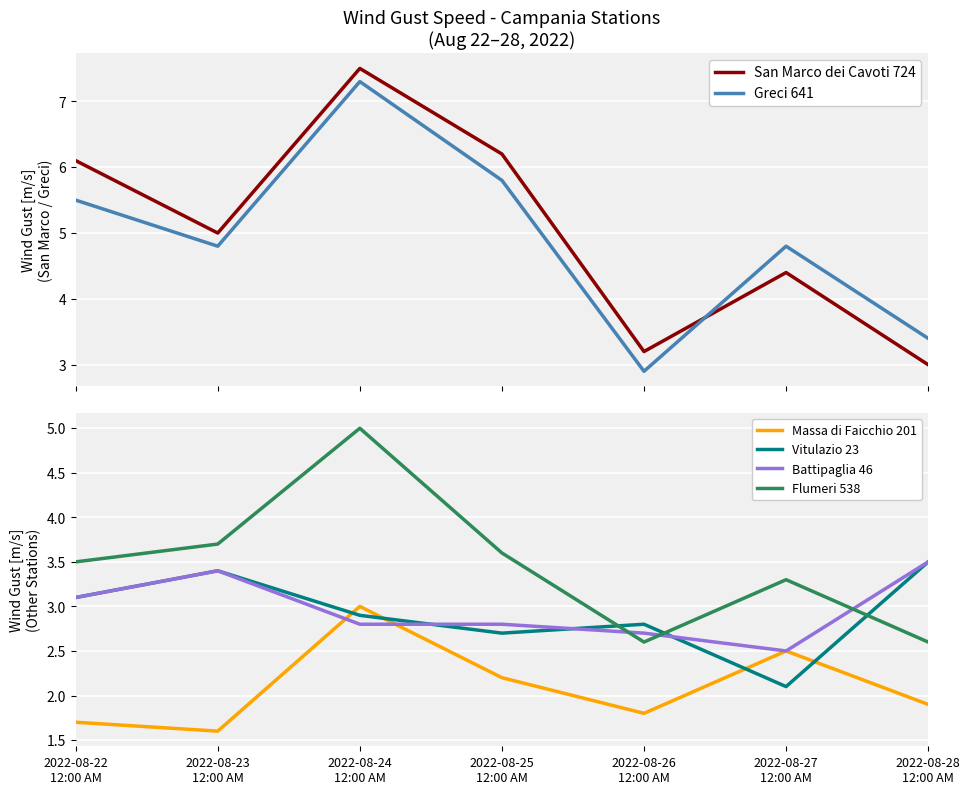

Is it true that Massa di Faicchio 201 equals 1.6 at 2022-08-23
12:00 AM?

True